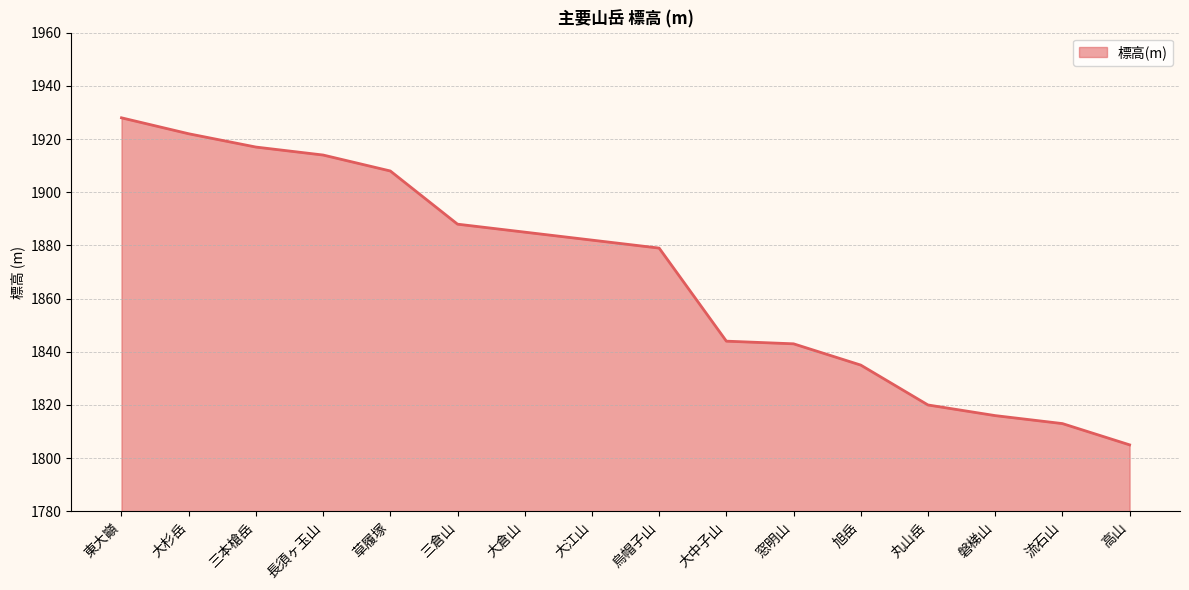

Which category has the highest value across all series?

東大巓